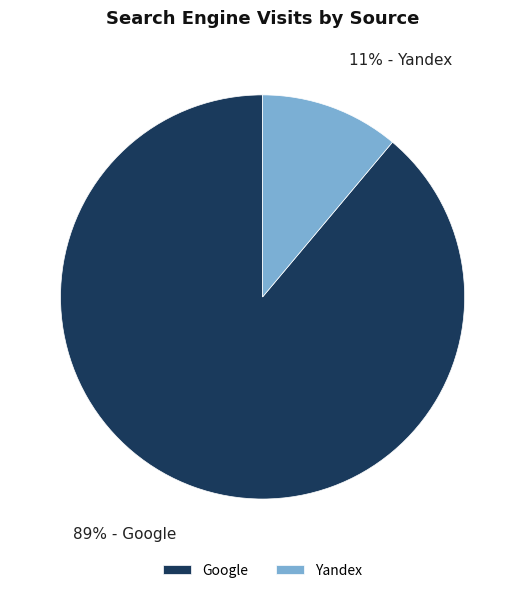

The Google slice represents 89% of the pie. True or false?

True